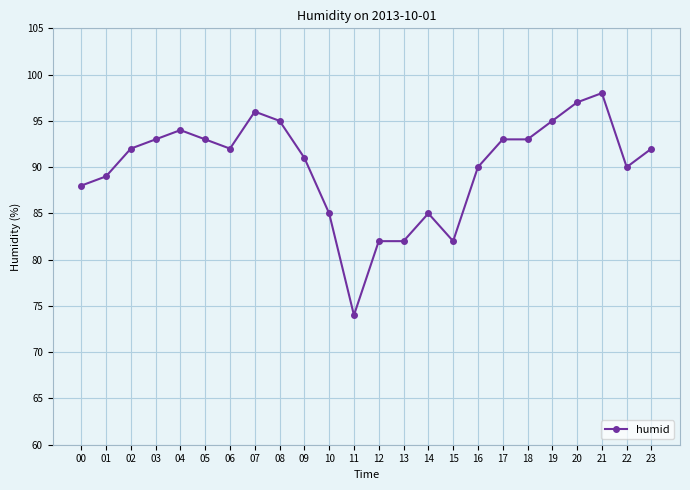

At which category does the data reach its first local peak?

04